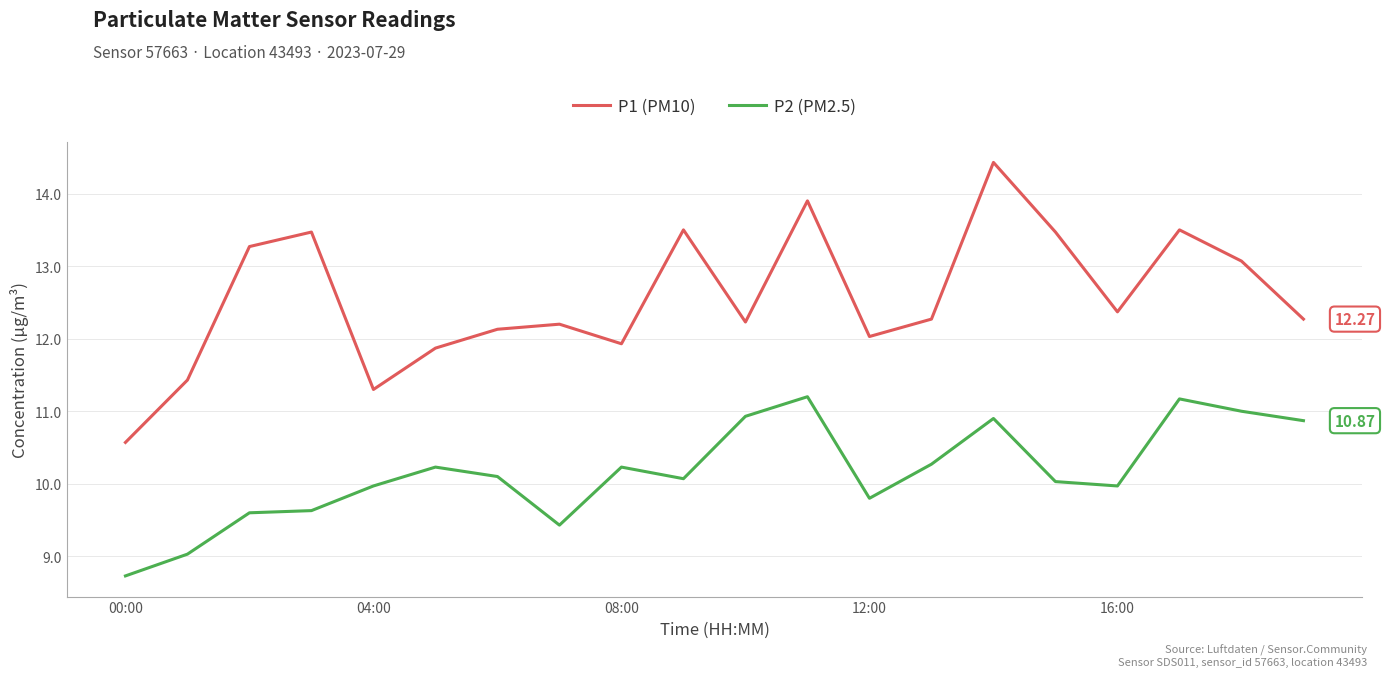

Which series has the largest total across all categories?

P1 (PM10)